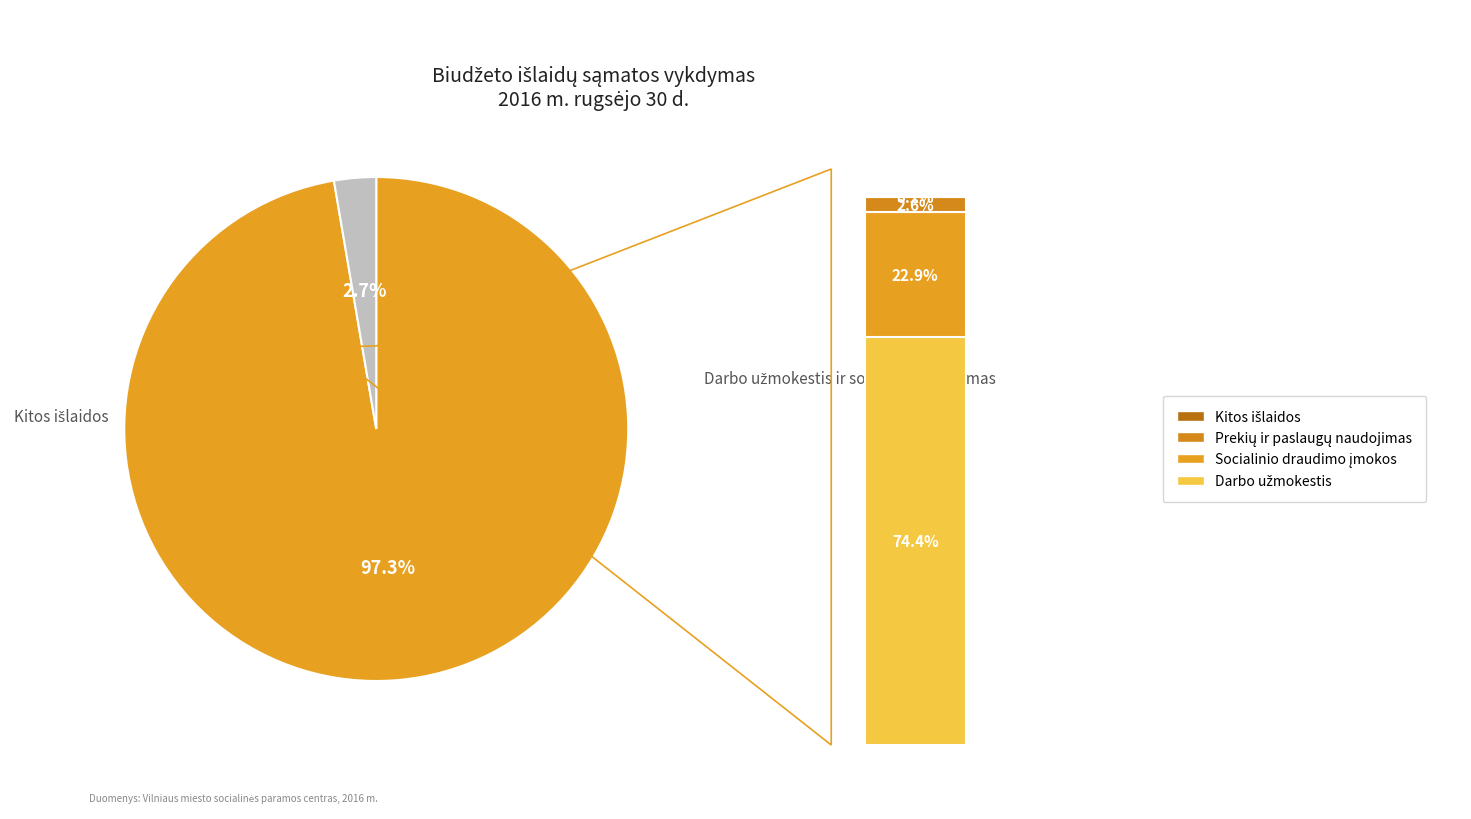

Rank the categories by value from lowest to highest.

Kitos išlaidos, Prekių ir paslaugų naudojimas, Socialinio draudimo įmokos, Darbo užmokestis